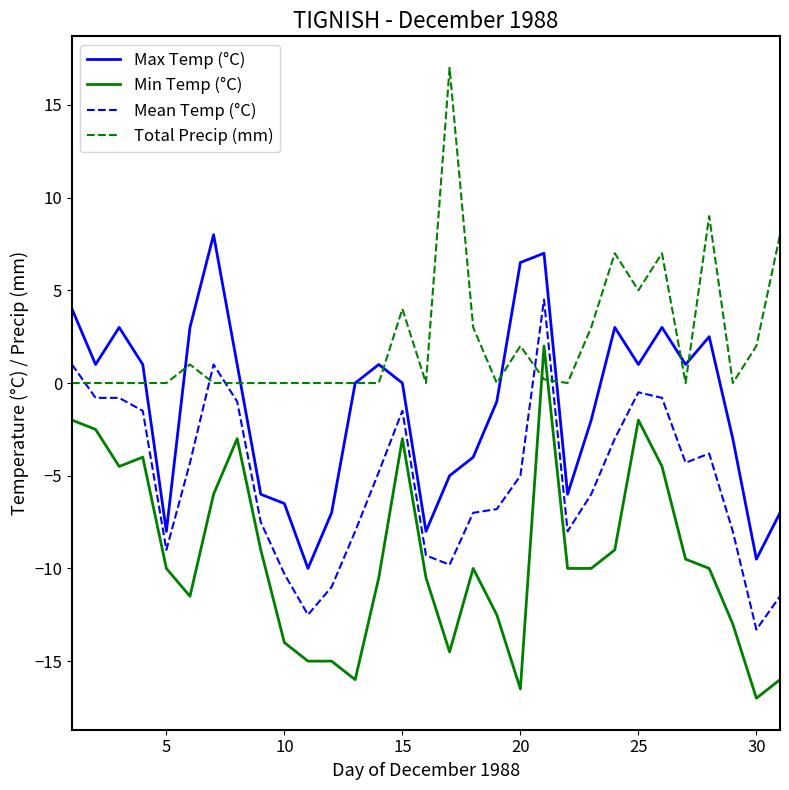

Which series has the largest total across all categories?

Total Precip (mm)